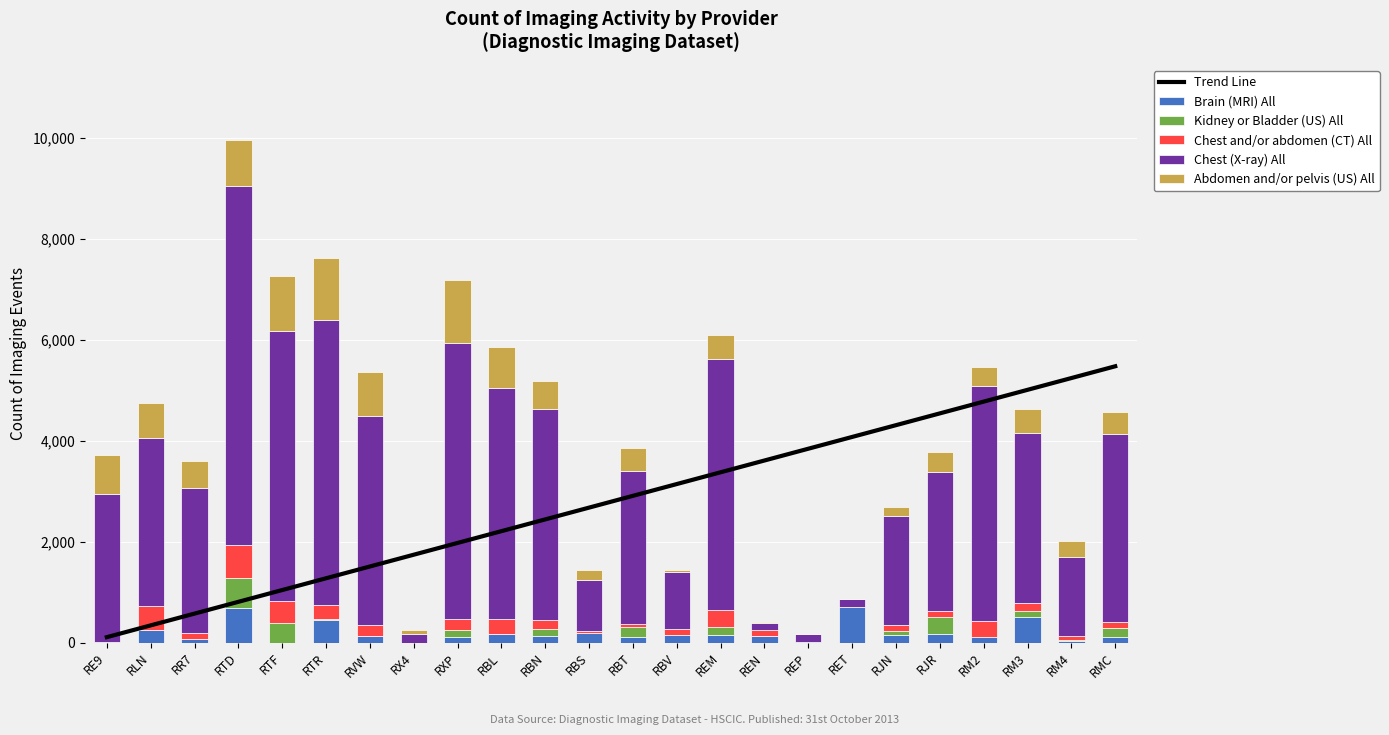

Is it true that Trend Line equals 1942.1 at REN?

False